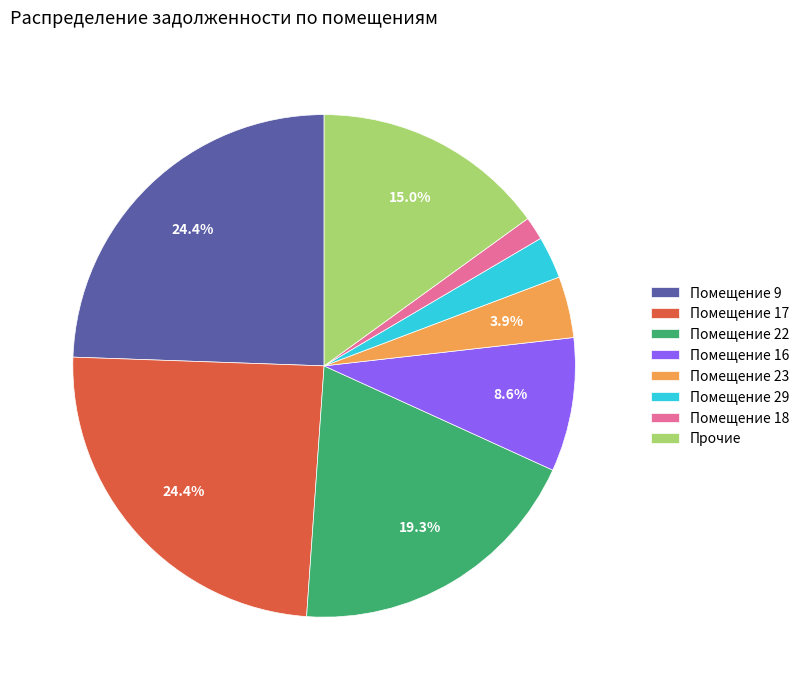

To the nearest percent, what is the average slice percentage?

12%